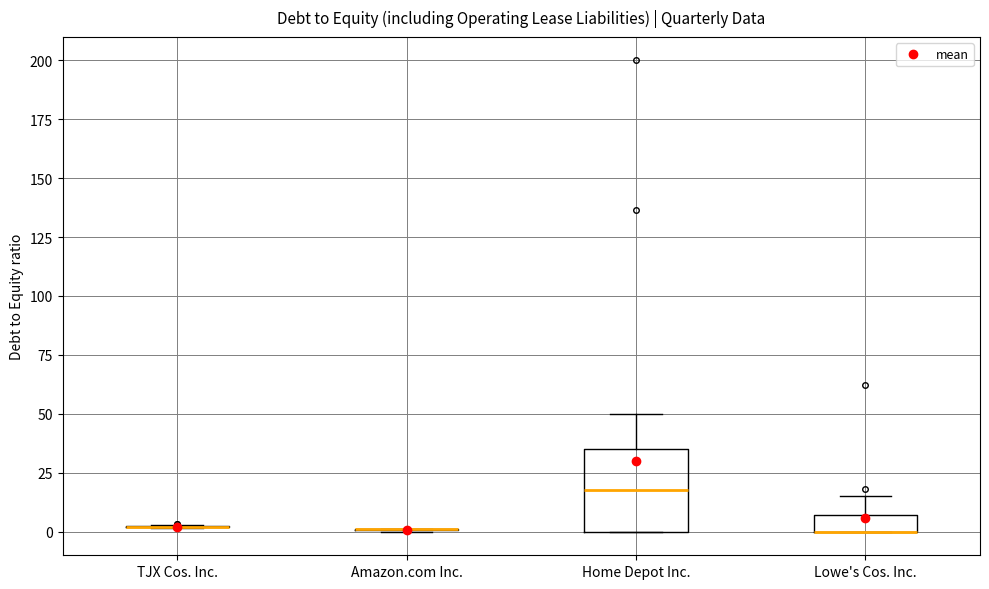

Which box is the tallest, from its lower edge to its upper edge?

Home Depot Inc.